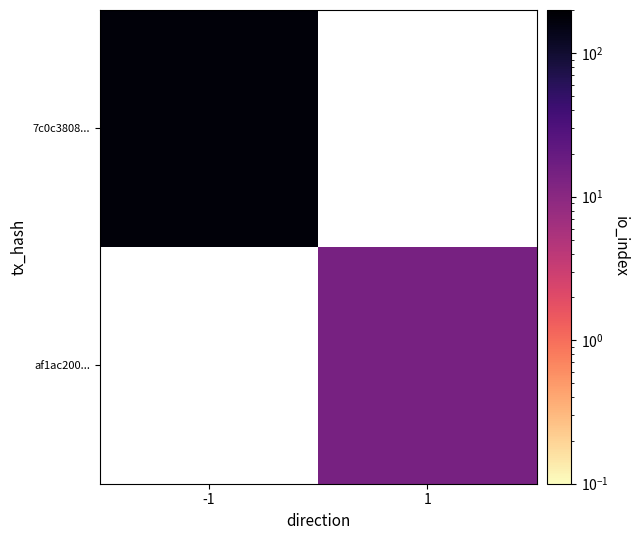

What is the minimum value shown in the chart?

14.0